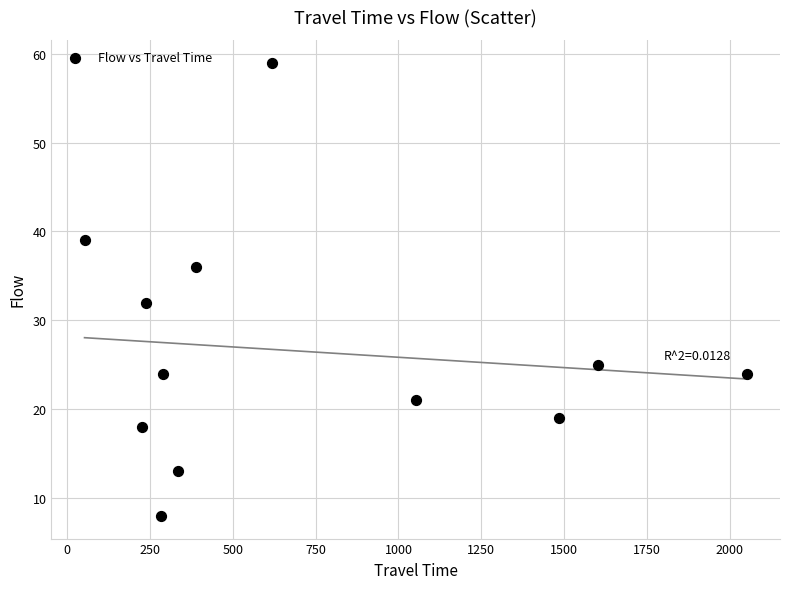

What Y value in the scatter plot is closest to 33?

32